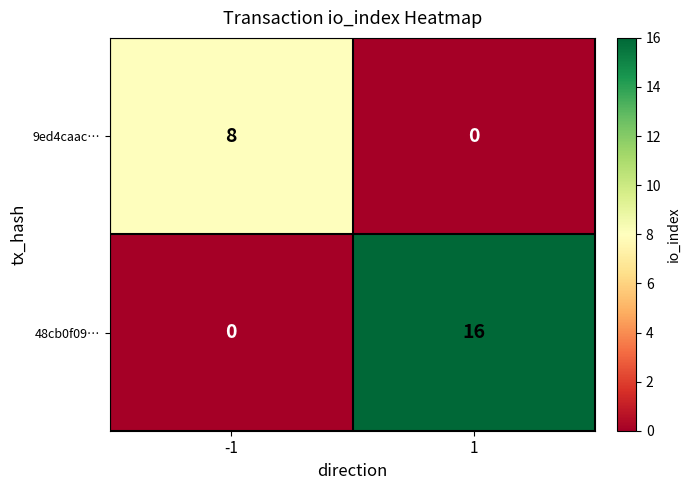

The 48cb0f09… series shows 0 at -1. True or false?

True